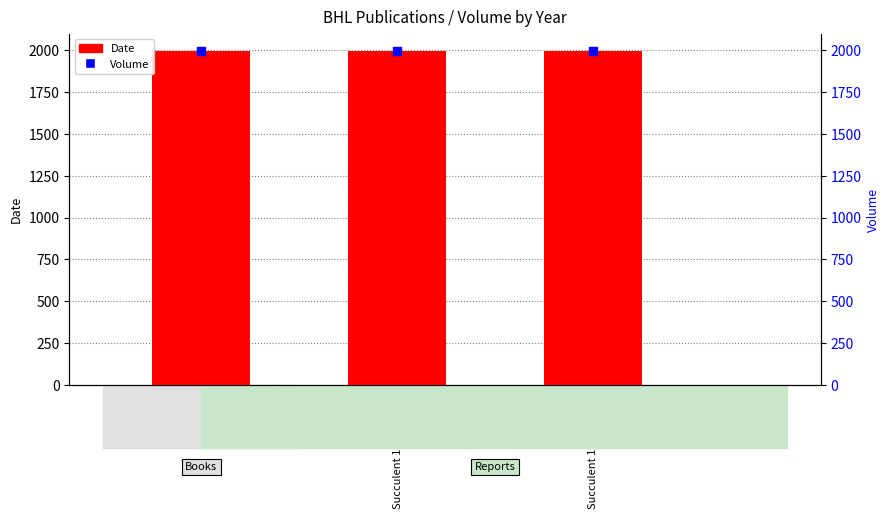

What is the total value across all series at Succulent 1999 (p159)?

3998